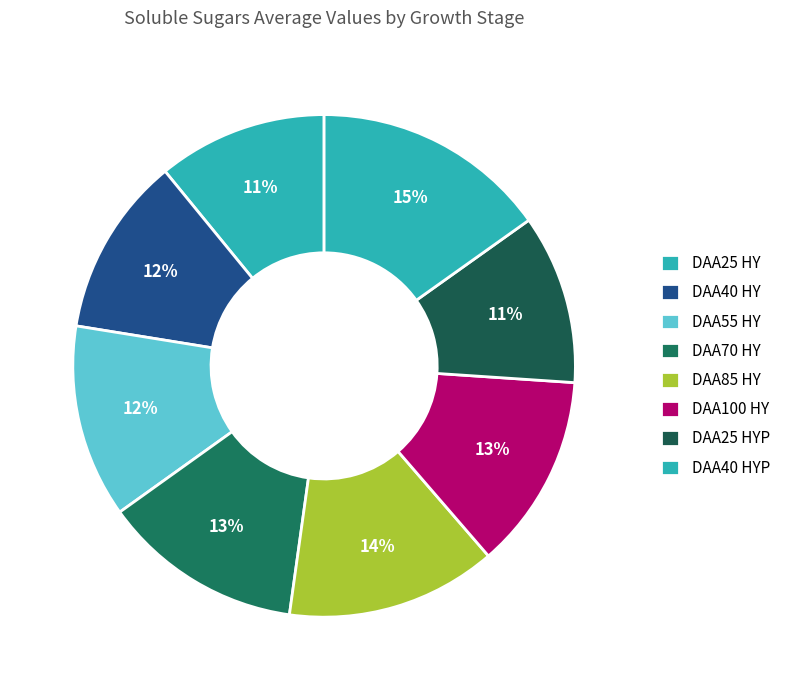

What percentage is the DAA55 HY slice, to the nearest percent?

12%